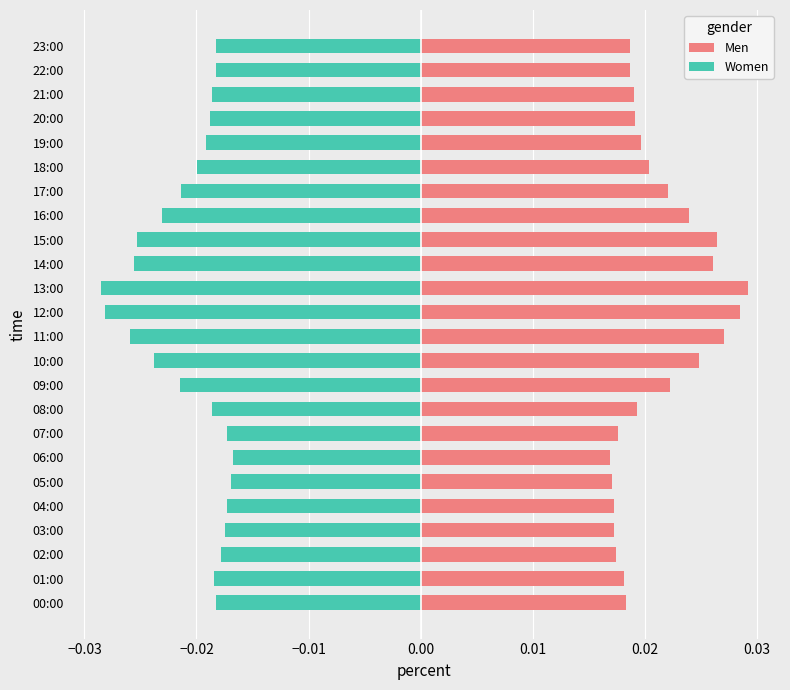

At which category is the sum across all series the highest?

11:00